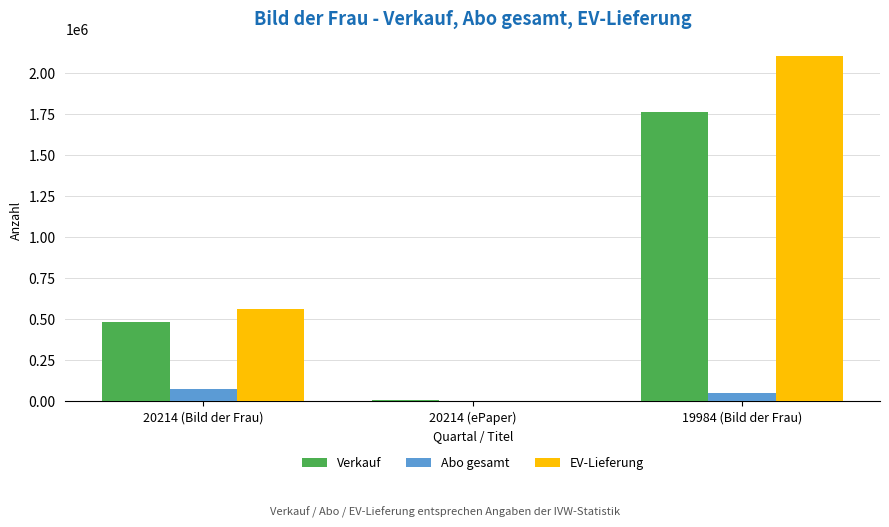

What is the sum of all EV-Lieferung values?

2670055